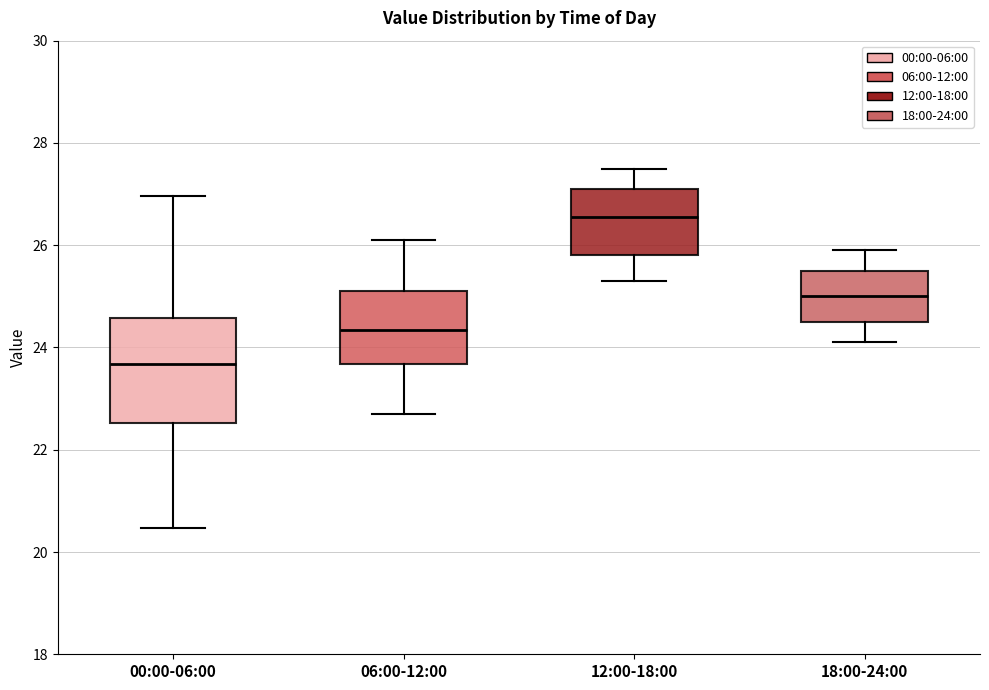

Which box's median line is the highest?

12:00-18:00